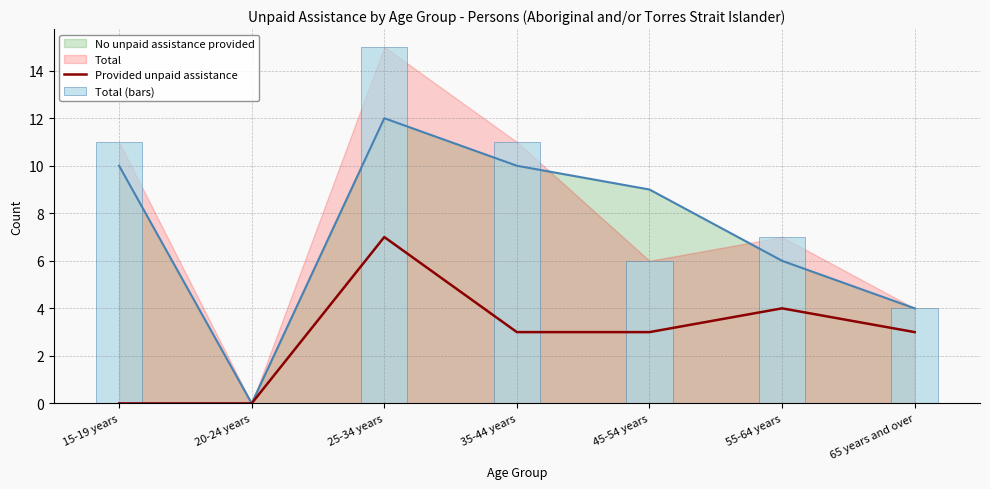

True or false: Provided unpaid assistance has a value of -5 at 20-24 years.

False